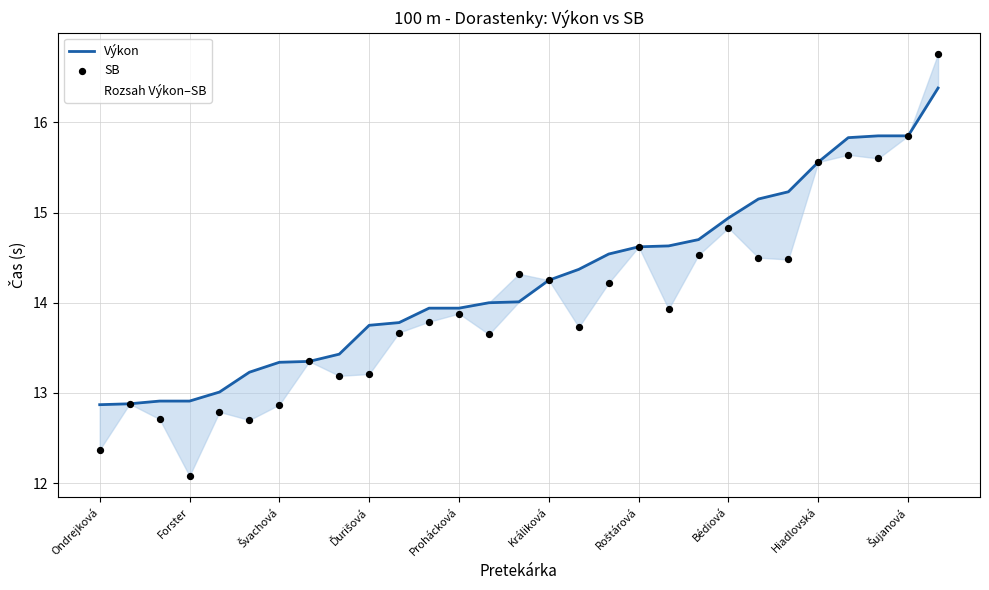

Which series reaches the minimum Y coordinate?

SB